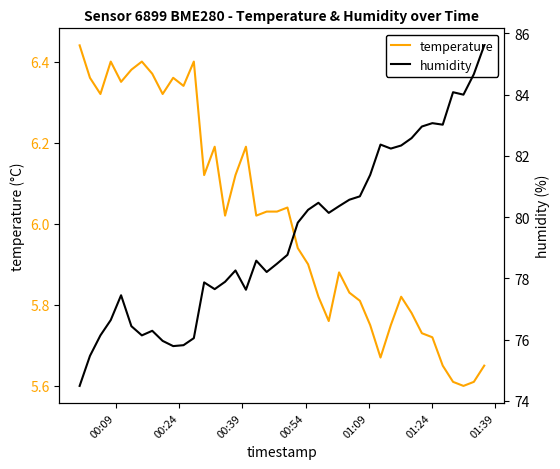

What is the maximum value for temperature?

6.4